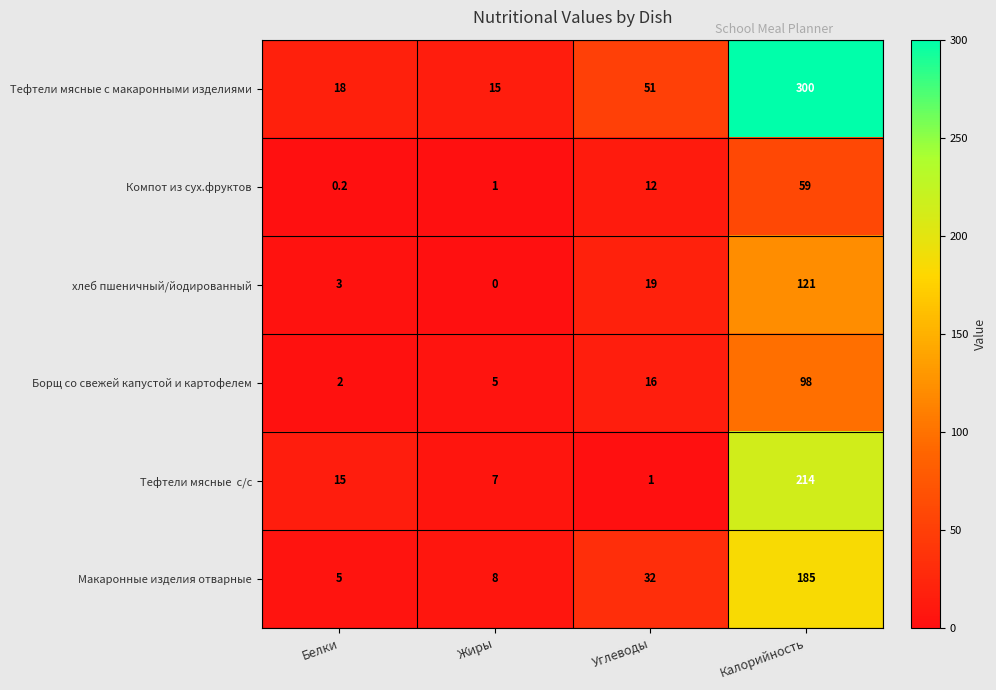

Which series changed the most between Белки and Углеводы?

Тефтели мясные с макаронными изделиями